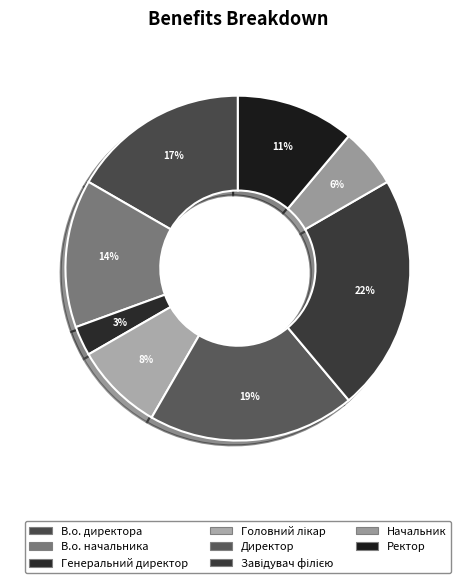

Count the number of slices in the pie.

8